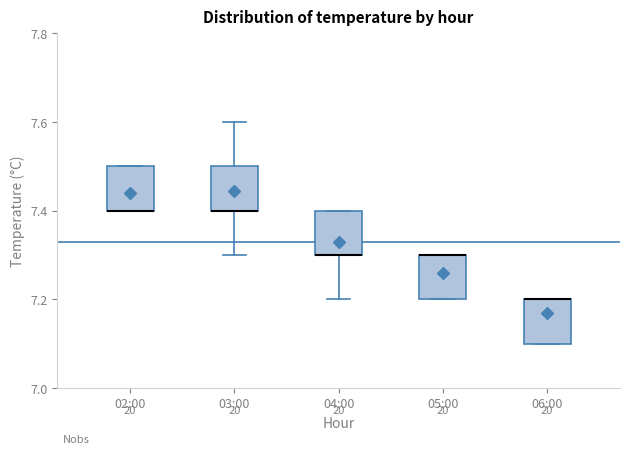

Reading left to right, transcribe this box plot: for each box, give where its median line is, the range the box spans, and where its two whiskers end, as read against the y-axis. The values are not printed on the chart, so give them approximately, as read against the axis.

02:00: median 7.4 (drawn on the box's lower edge), box 7.4 to 7.5, whiskers 7.4 to 7.5
03:00: median 7.4 (drawn on the box's lower edge), box 7.4 to 7.5, whiskers 7.3 to 7.6
04:00: median 7.3 (drawn on the box's lower edge), box 7.3 to 7.4, whiskers 7.2 to 7.4
05:00: median 7.3 (drawn on the box's upper edge), box 7.2 to 7.3, whiskers 7.2 to 7.3
06:00: median 7.2 (drawn on the box's upper edge), box 7.1 to 7.2, whiskers 7.1 to 7.2